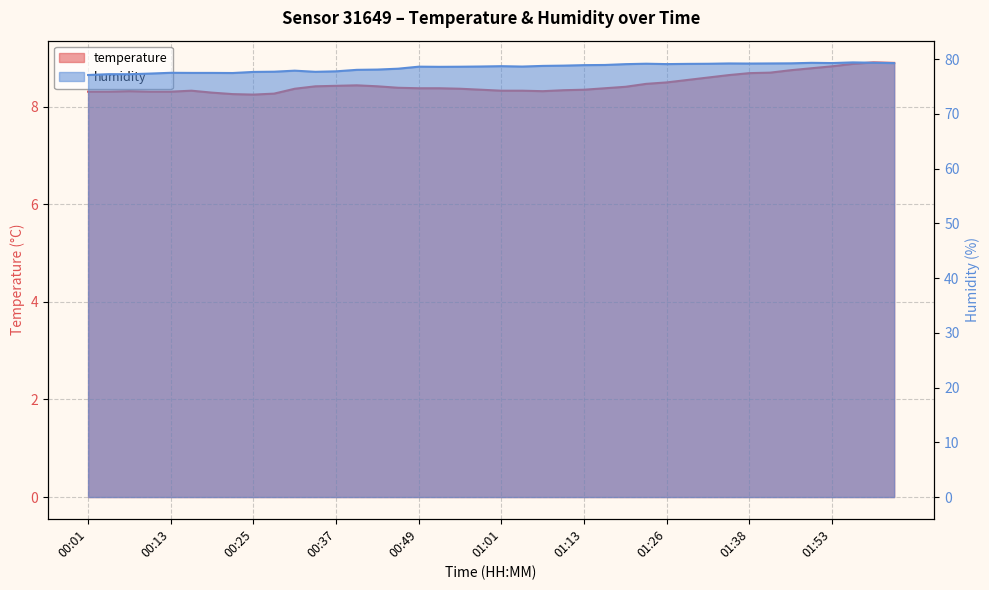

Does the chart have visible grid lines?

Yes